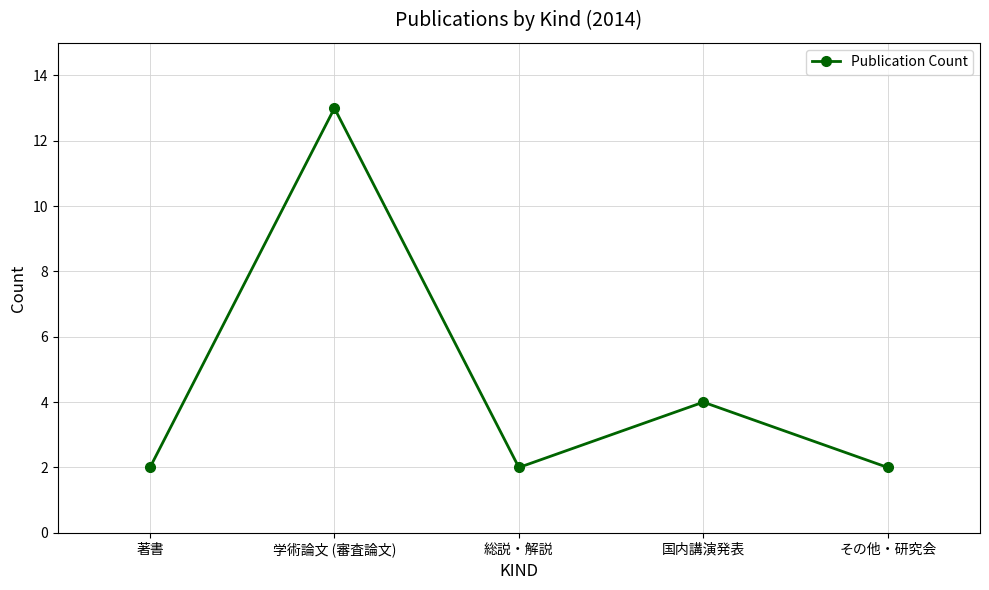

At which category does the data reach its first local valley?

総説・解説